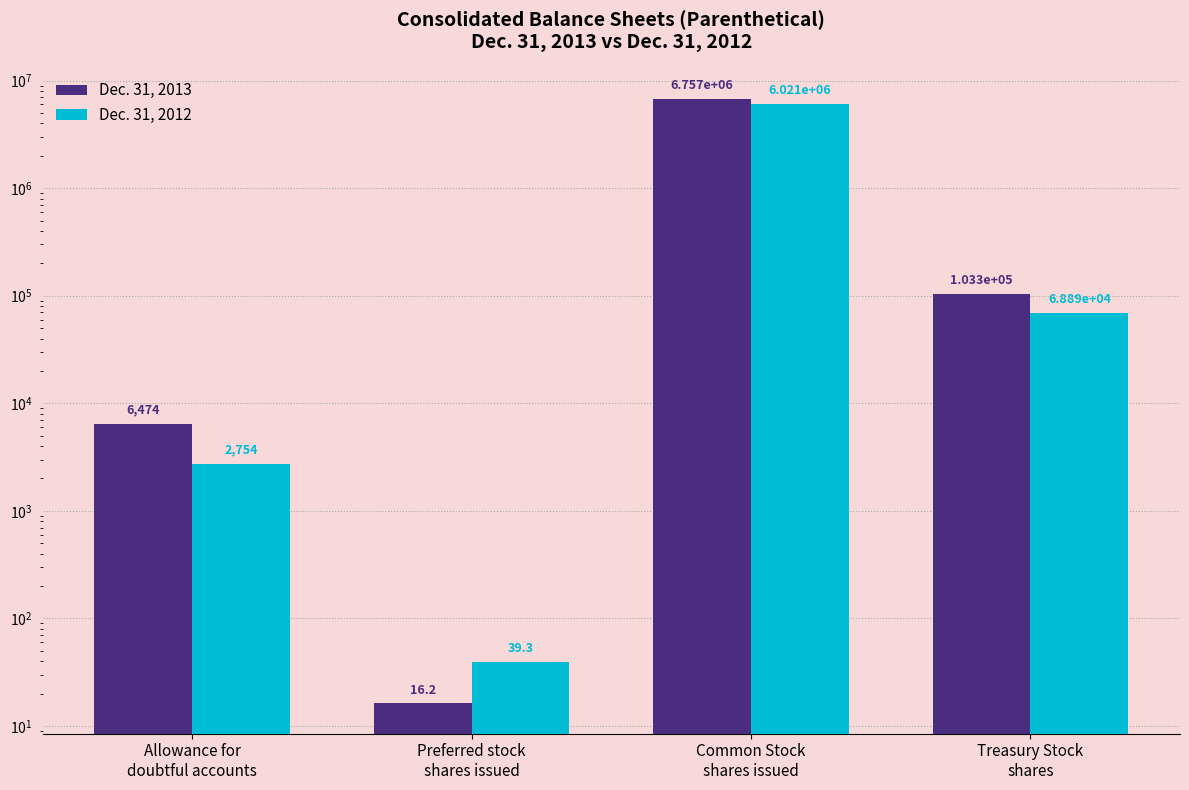

What is the sum of all Dec. 31, 2012 values?

6092237.3